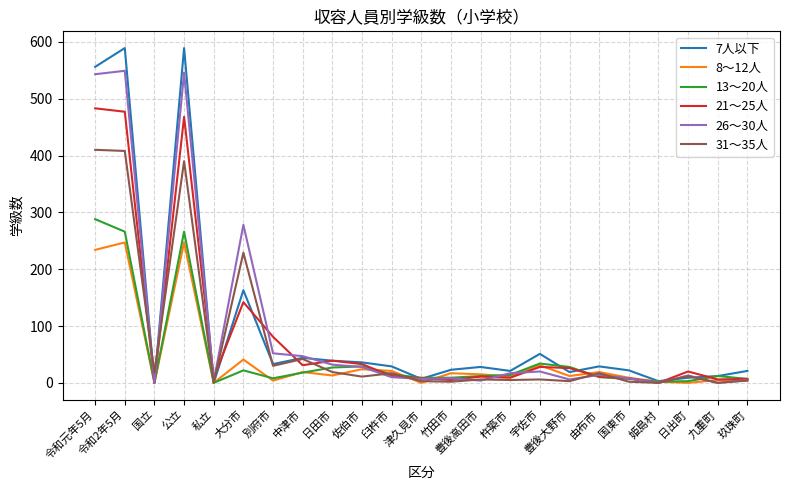

Which series has the largest range (max minus min)?

7人以下